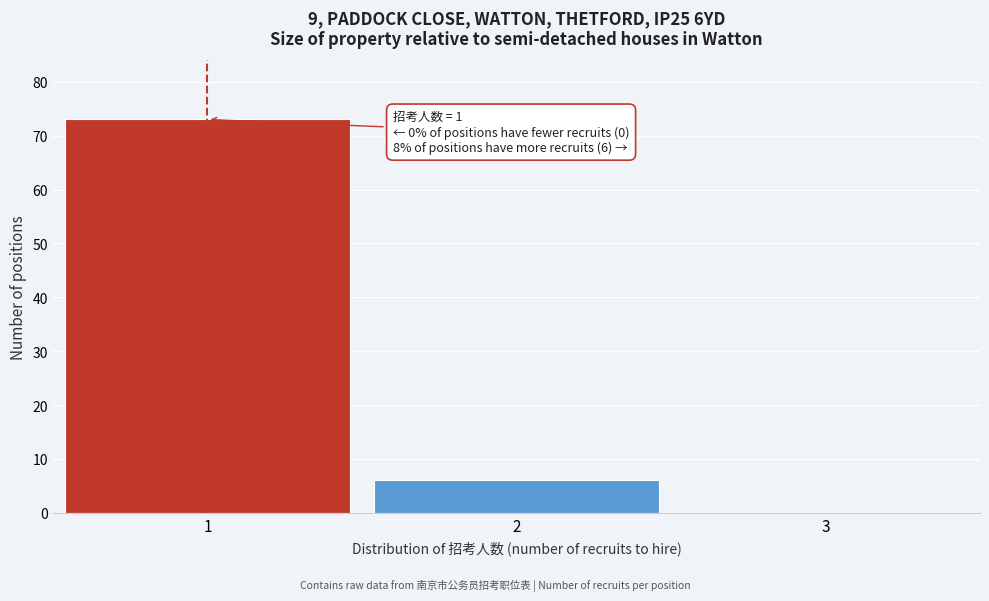

Over which range of the x-axis is the bar tallest?

0.5 to 1.5